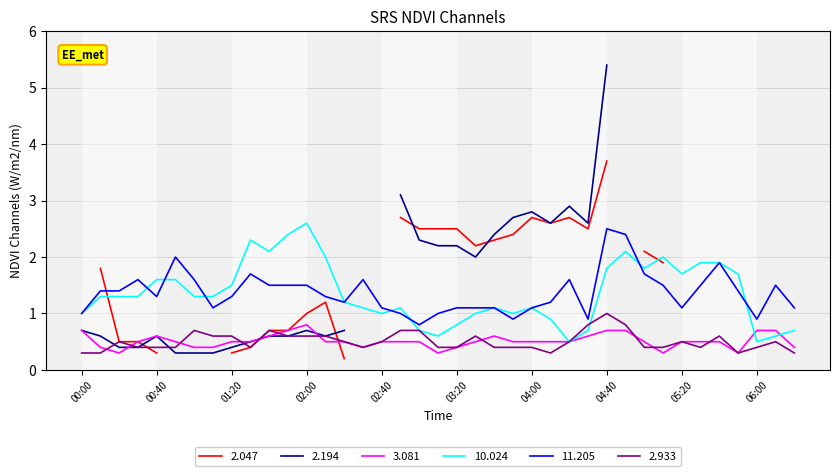

What value does the 3.081 series have at 03:20?

0.4